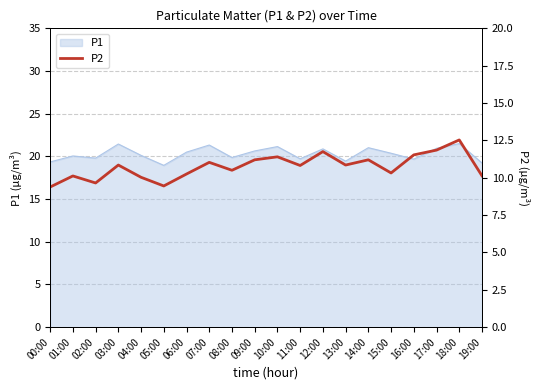

True or false: the data has more than 1 interior local peaks.

True